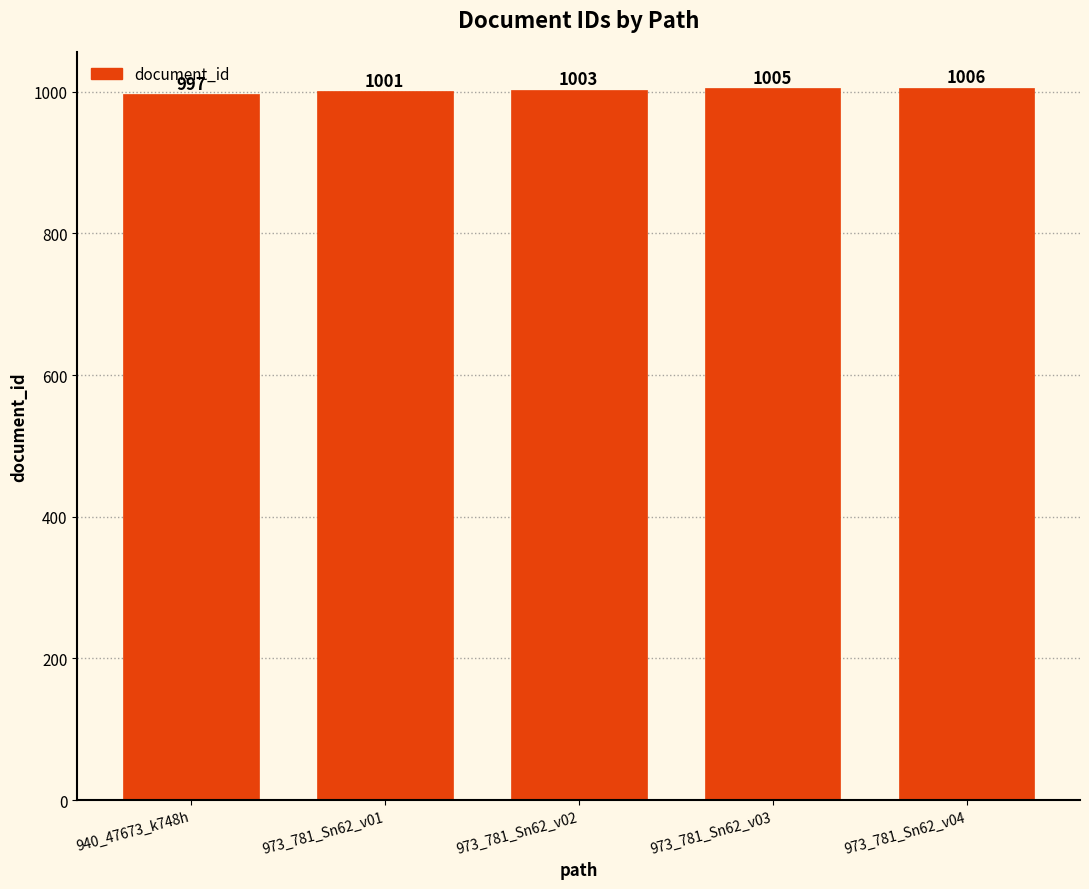

The chart shows a value of 1379 at 973_781_Sn62_v01. True or false?

False